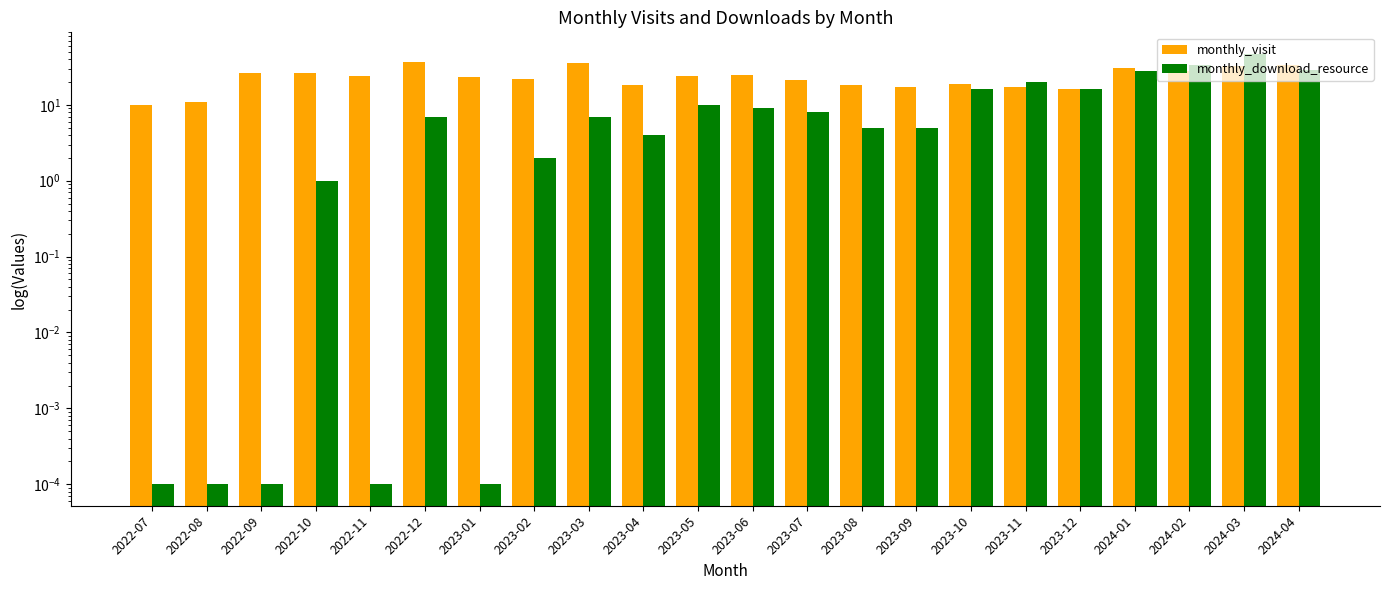

What is the difference between the second highest and minimum values in the monthly_visit series?

26.0